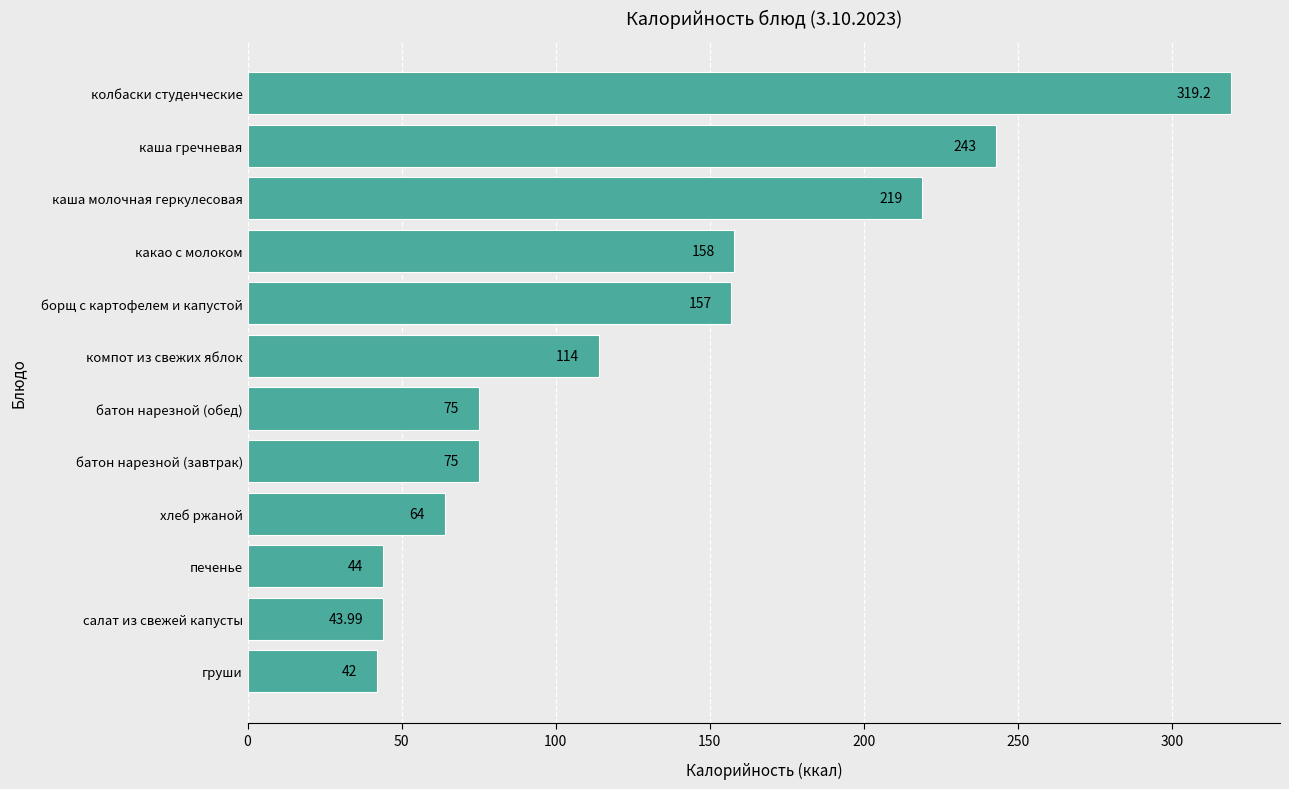

Count the number of data series in this chart.

1